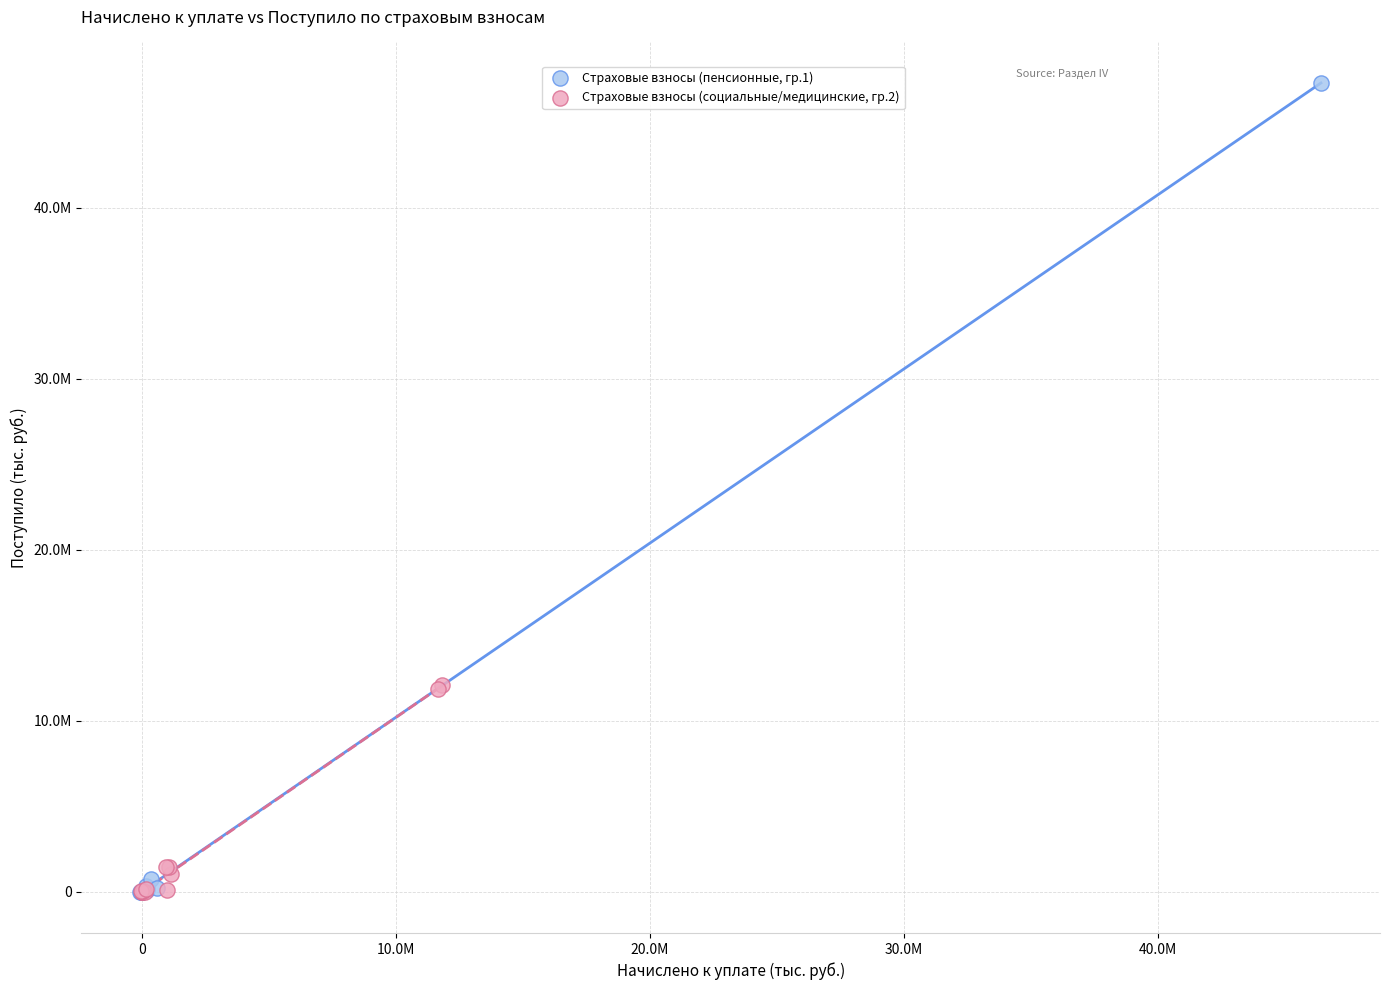

What are all the series names shown in the legend?

Страховые взносы (пенсионные, гр.1), Страховые взносы (социальные/медицинские, гр.2)